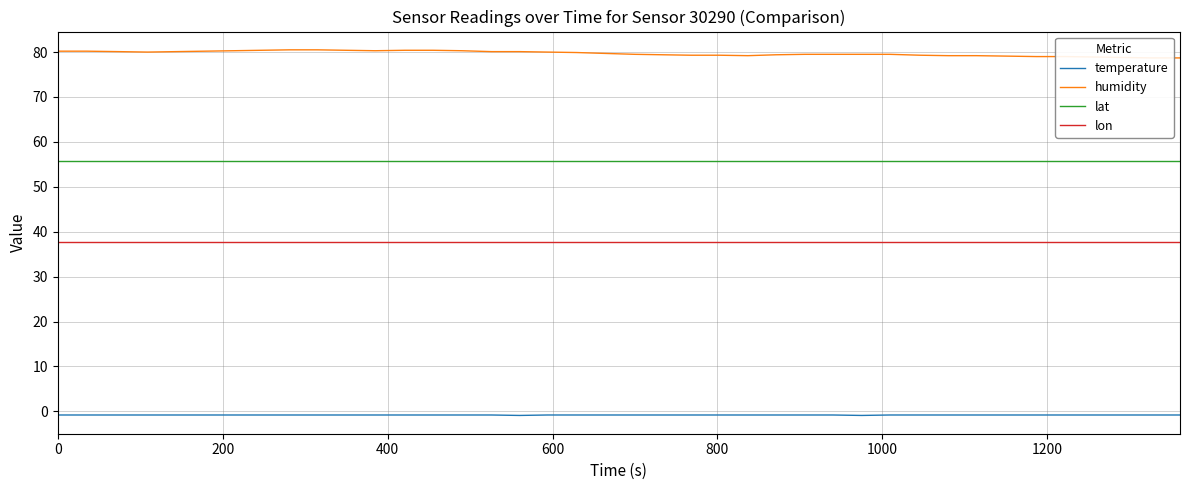

What is the average value of the lon series?

37.7